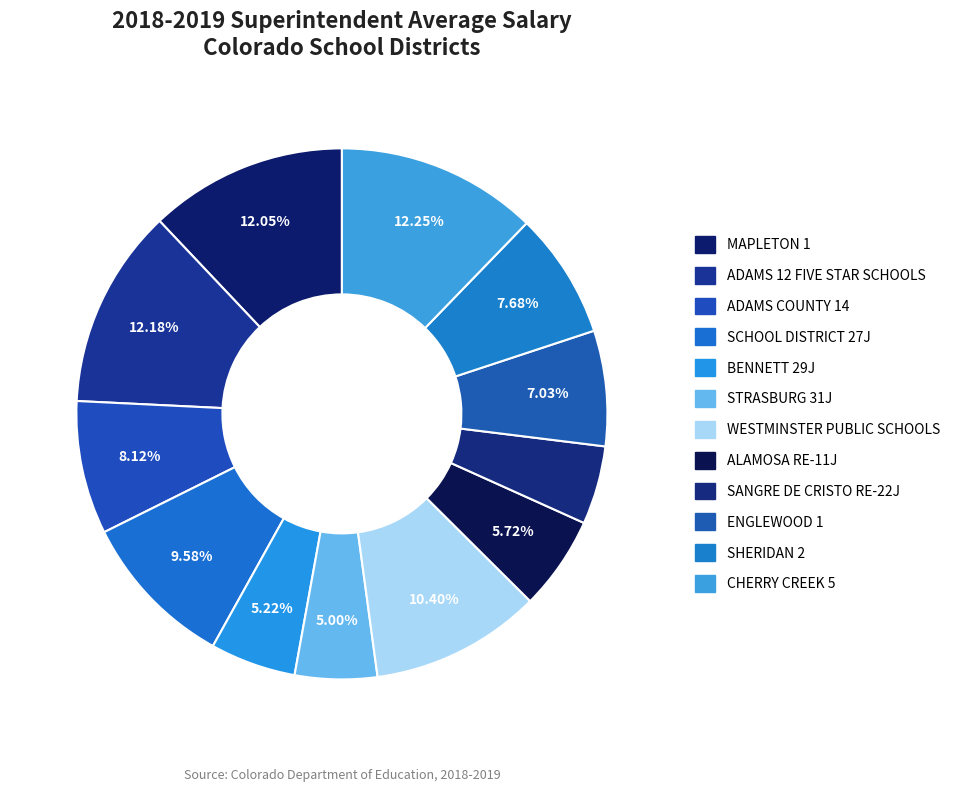

What is the smallest slice in the pie chart?

SANGRE DE CRISTO RE-22J